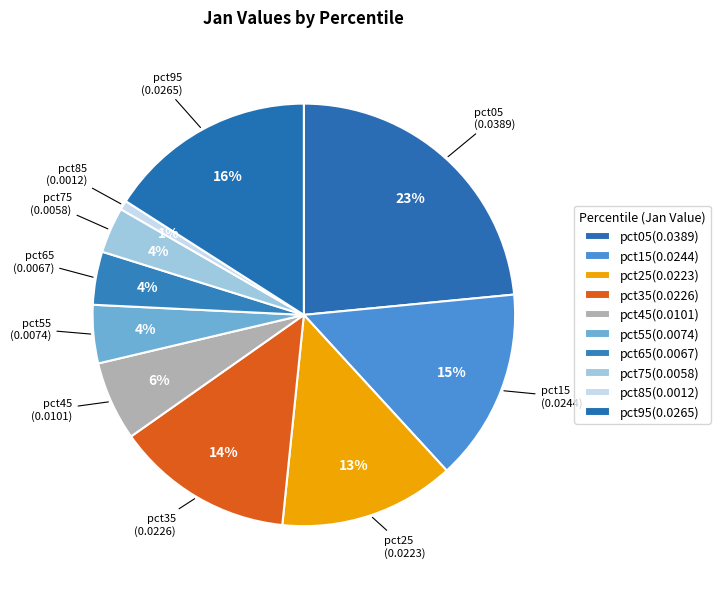

How many slices are in this pie chart?

10